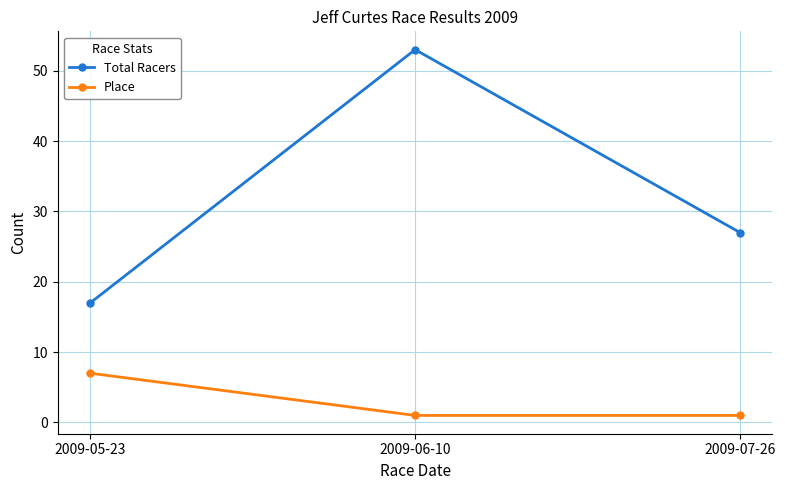

Count the number of categories in the chart.

3